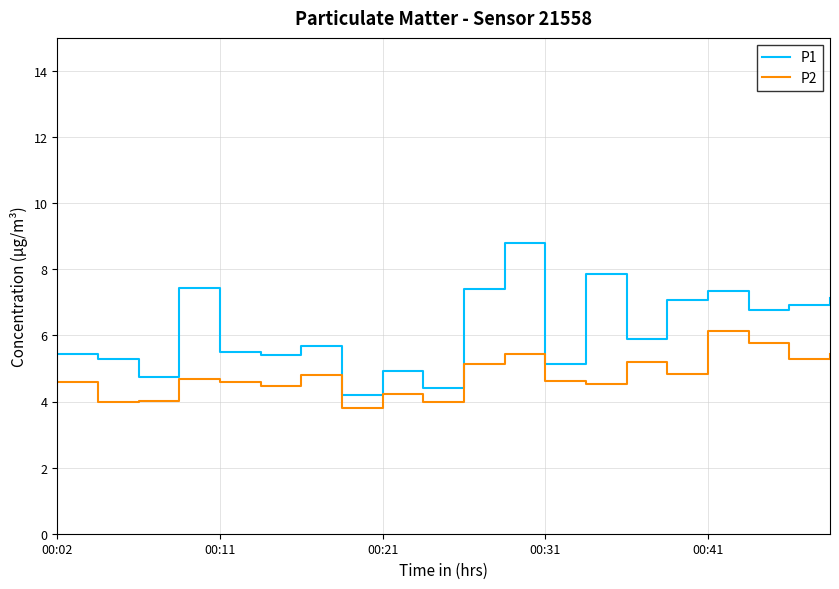

Which series has the widest spread of values?

P1